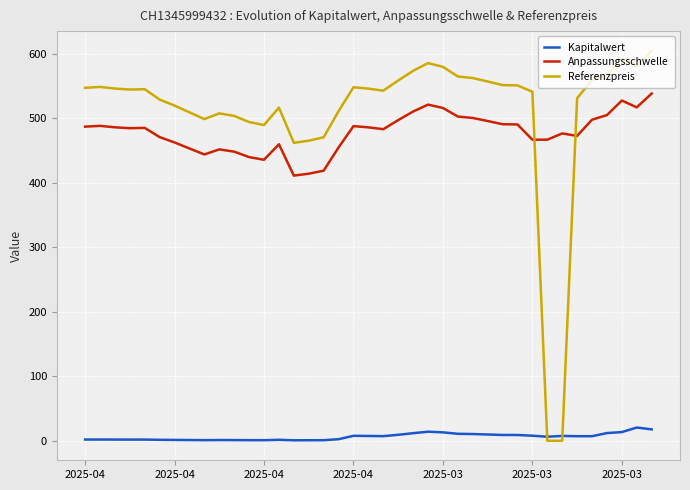

Which series has the largest range (max minus min)?

Referenzpreis